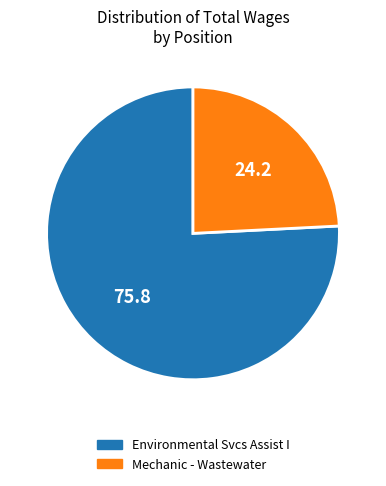

Which slice is the largest?

Environmental Svcs Assist I